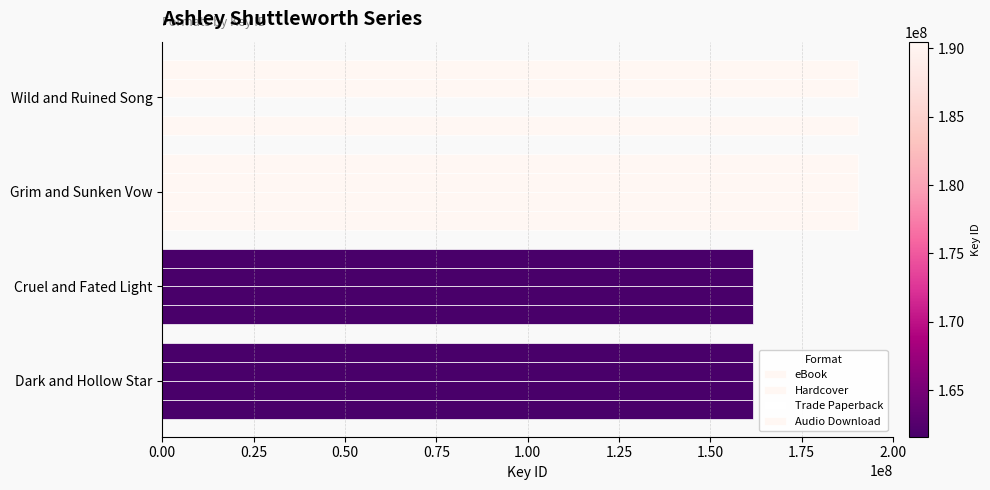

How many data points does each series have?

4